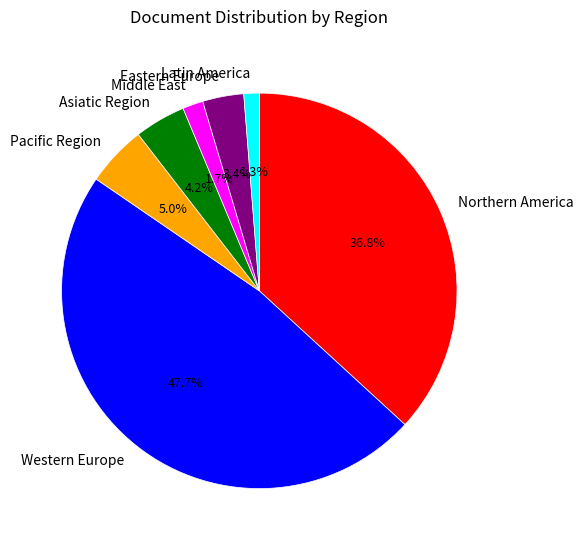

Does any single category account for the majority?

No